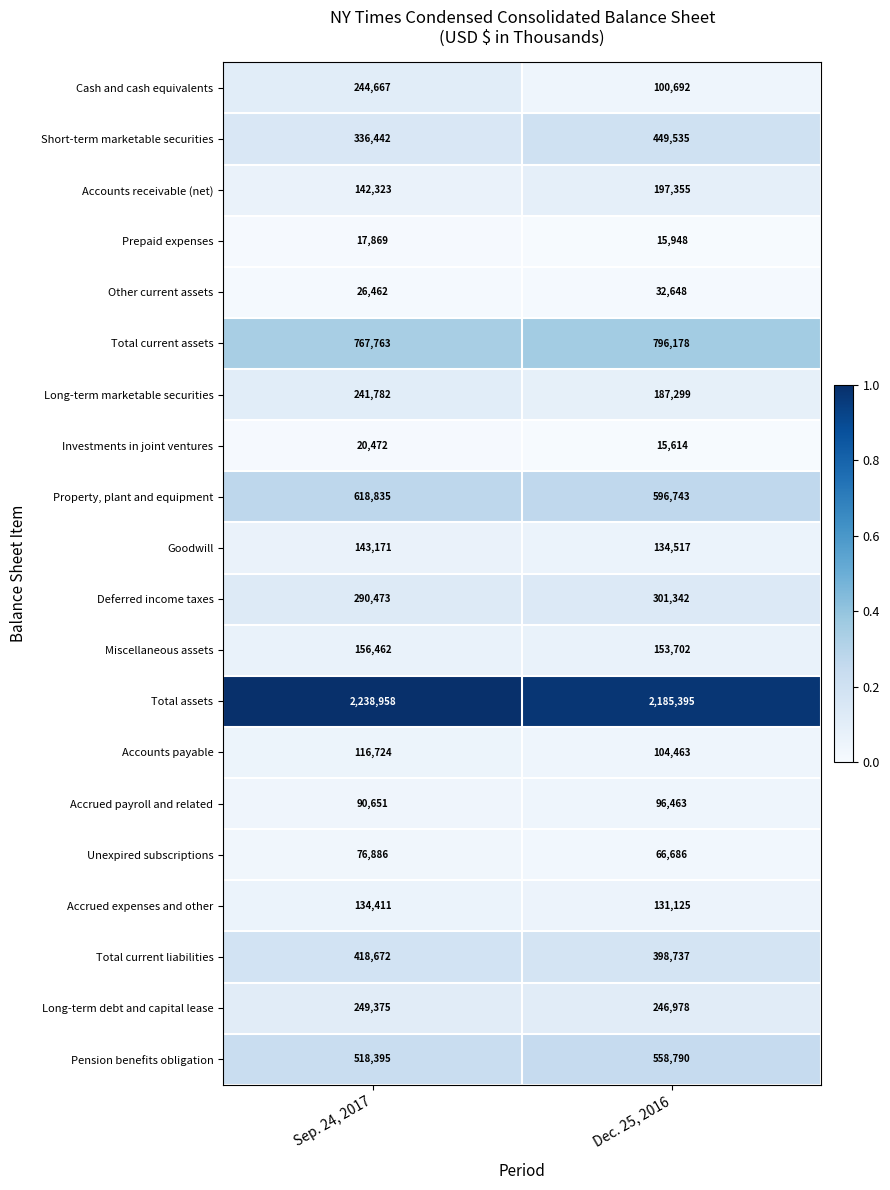

At which category does the chart reach its peak across all series?

Sep. 24, 2017